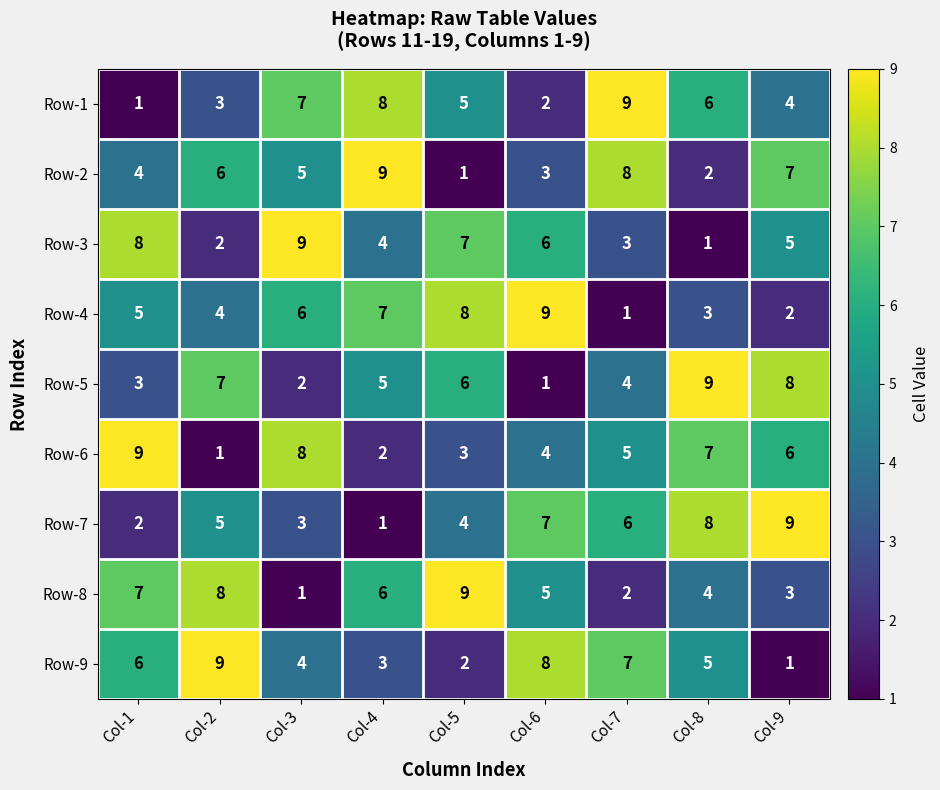

What is the difference between the Row-8 values at Col-3 and Col-4?

5